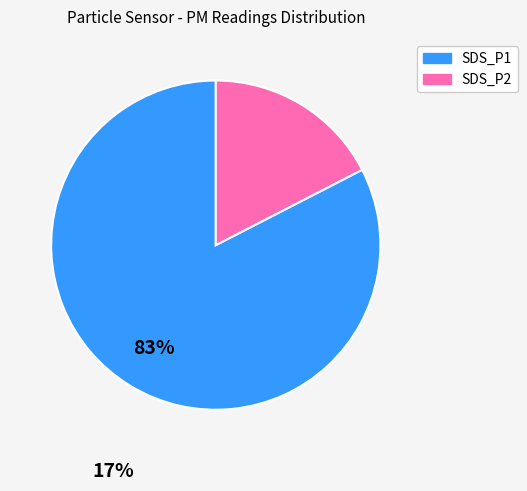

What is the largest slice in the pie chart?

SDS_P1